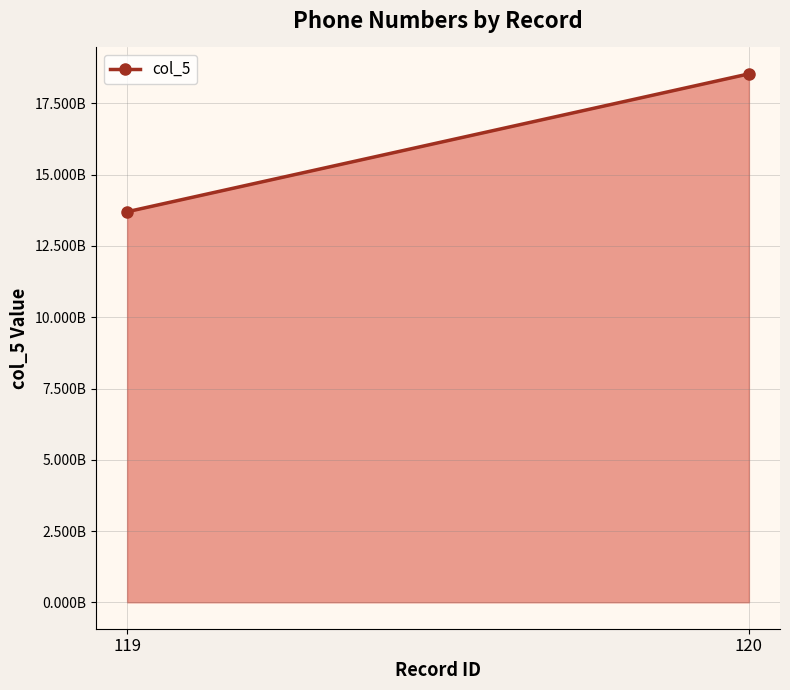

Count the number of data series in this chart.

1